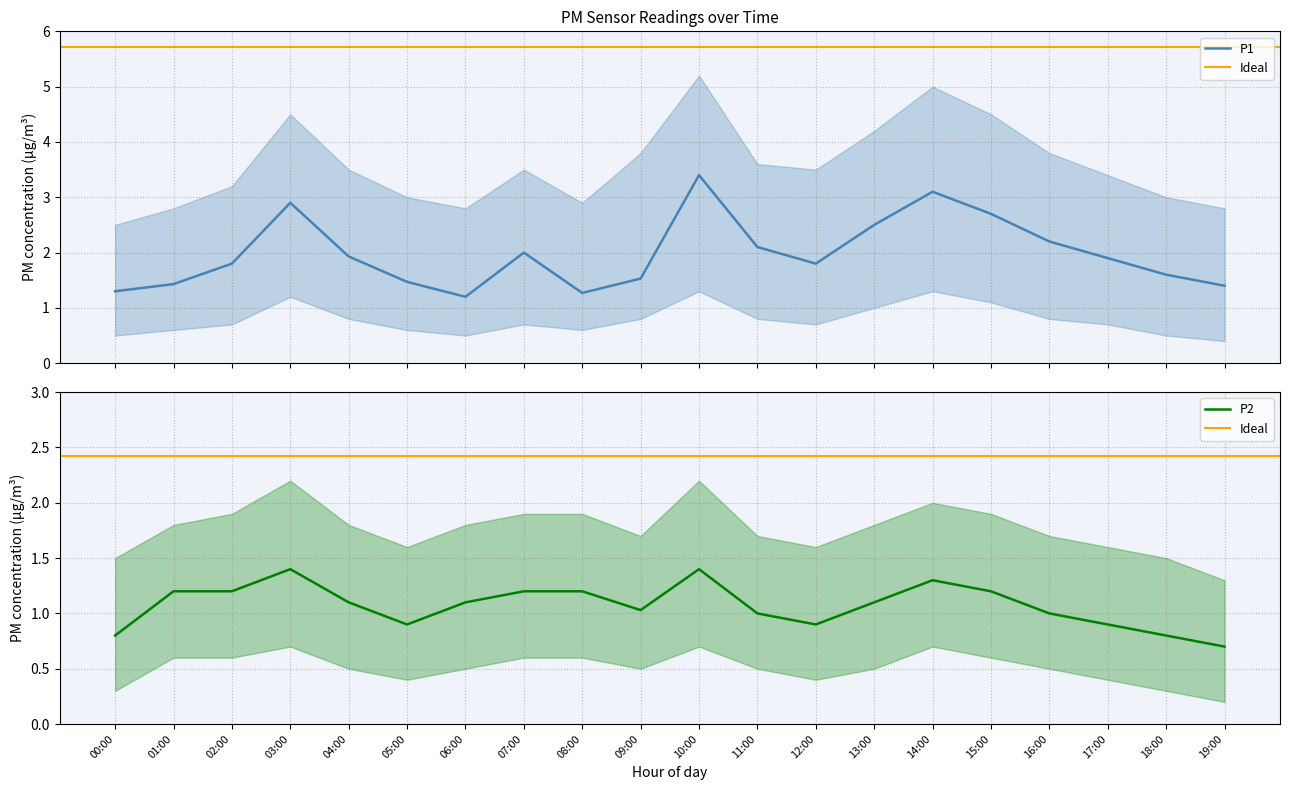

What are all the series names shown in the legend?

P1, P2